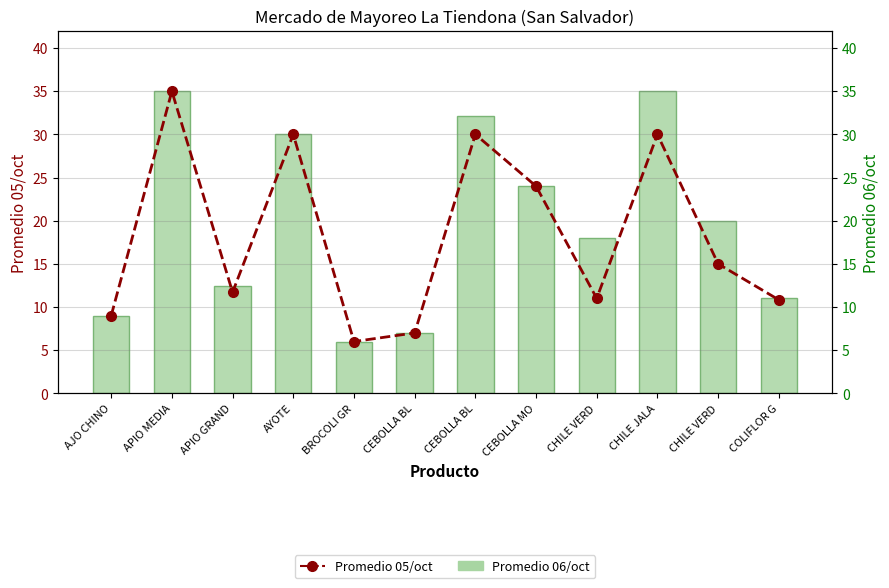

What is the sum of all Promedio 05/oct values?

219.5